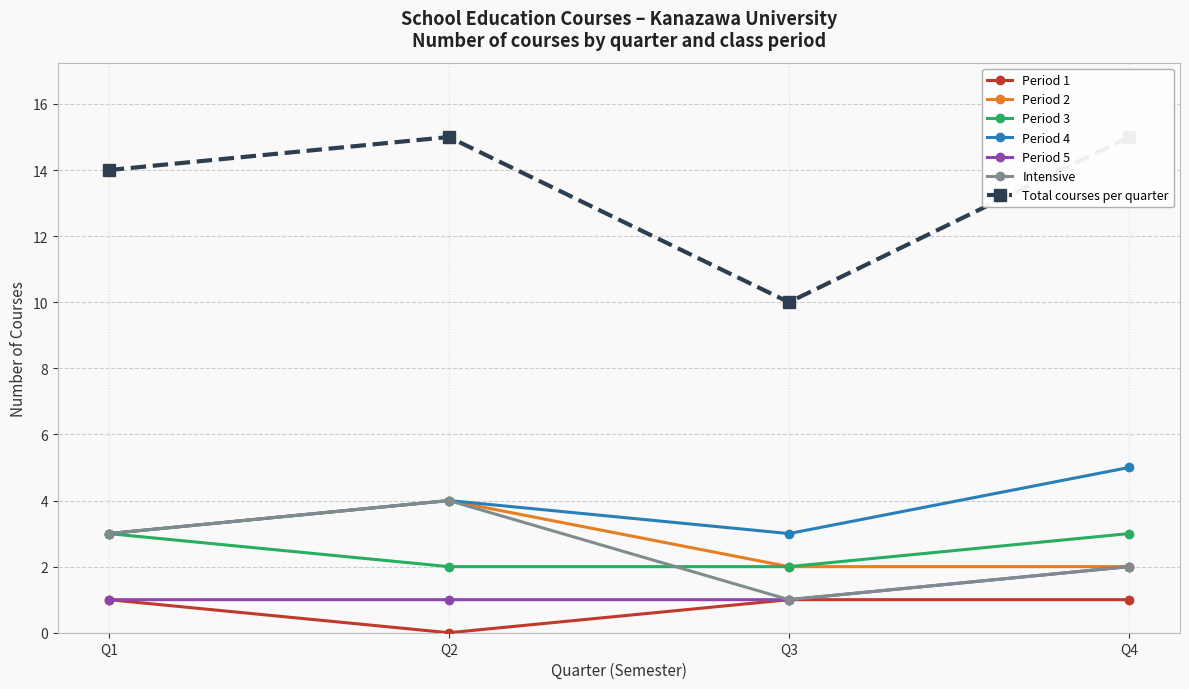

True or false: Period 4 has more than 1 points higher than both neighbors.

False